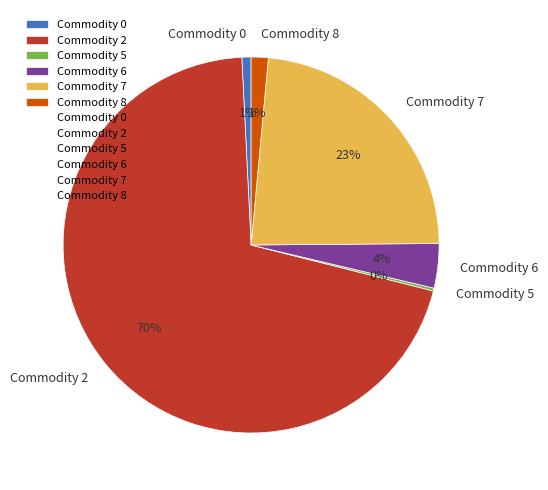

Is there a majority slice in this chart?

Yes